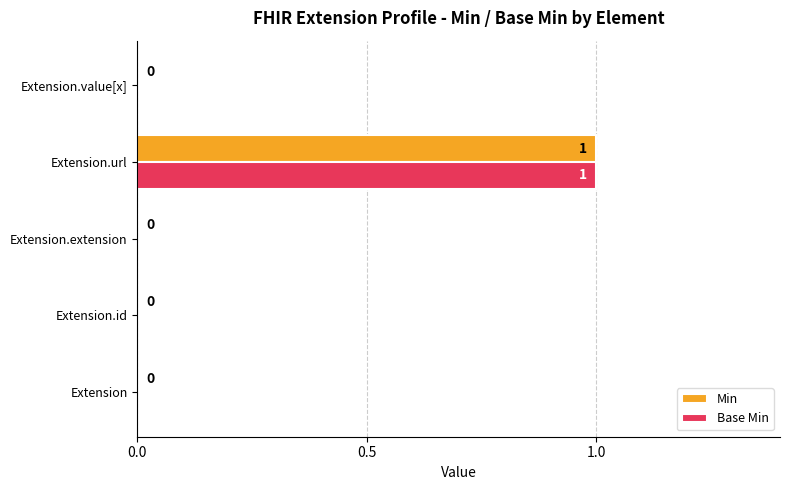

True or false: Min has a value of 0 at Extension.id.

True